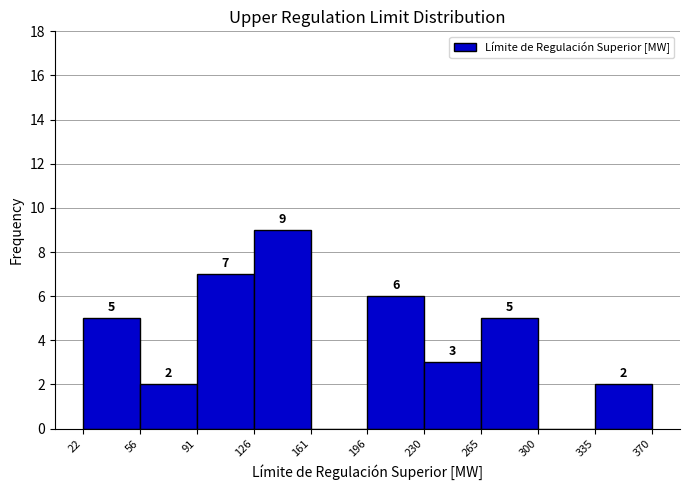

Over which range of the x-axis is the bar tallest?

126 to 161